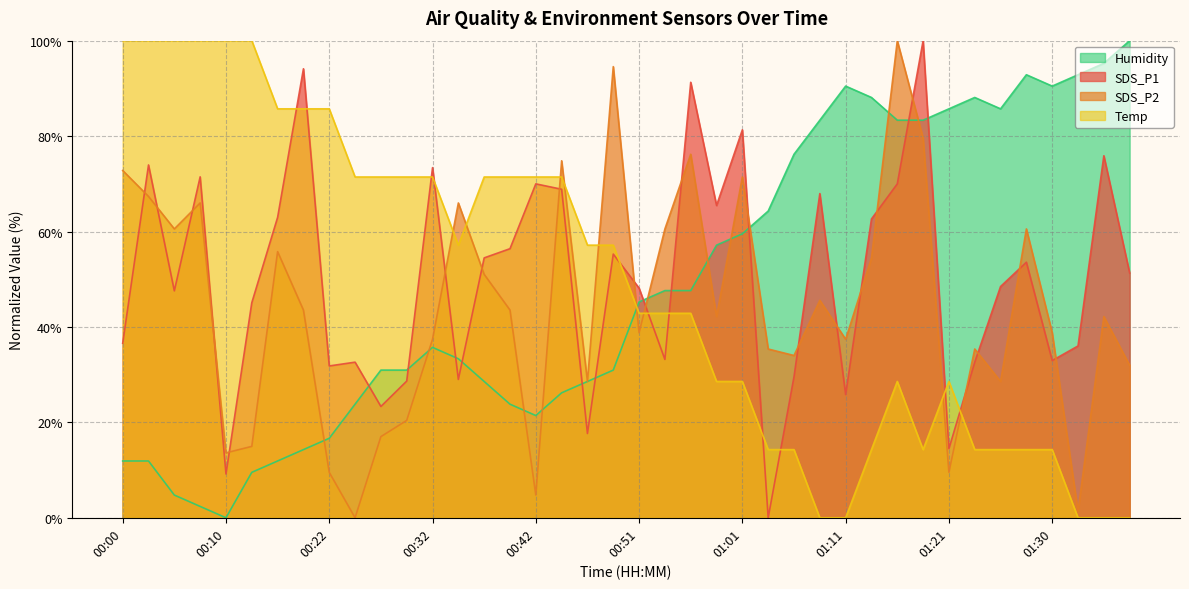

Between 01:18 and 00:37, which is larger?

01:18